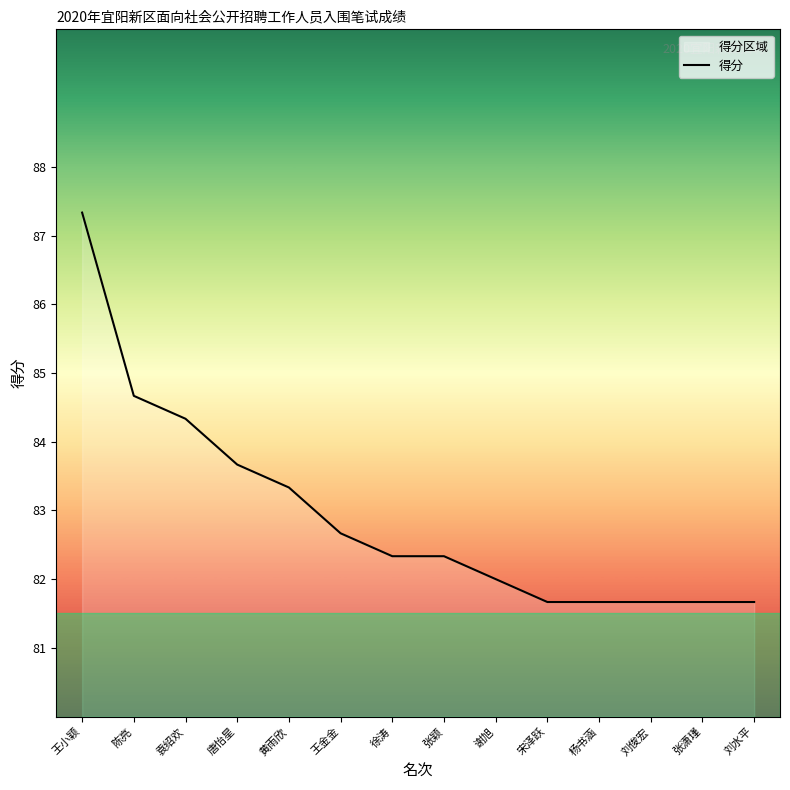

Read the value at 张潇瑾.

81.7